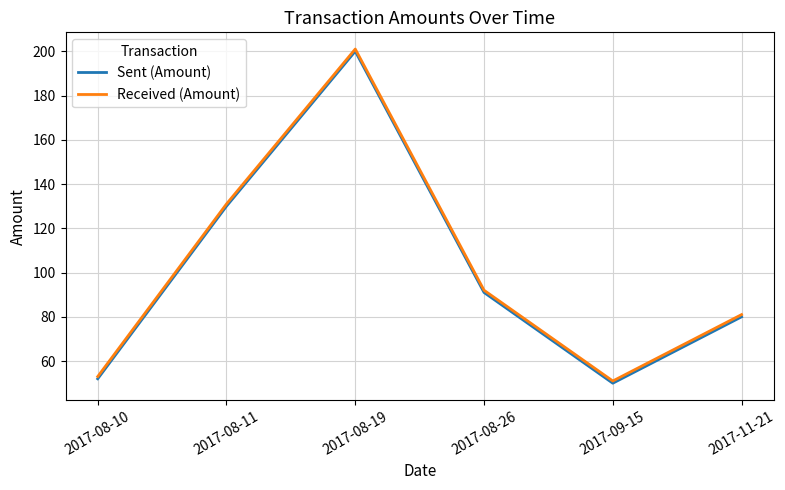

What is the average value of the Received (Amount) series?

102